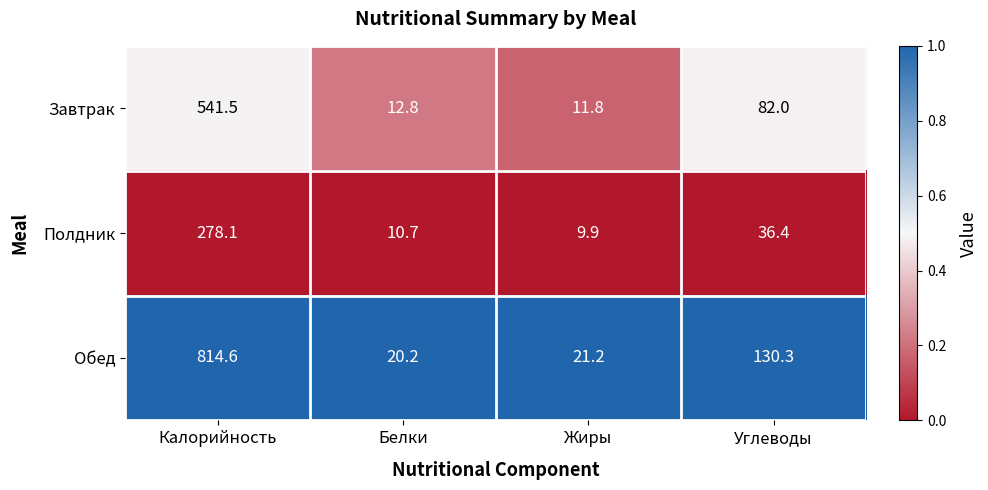

Which category has the lowest value across all series?

Жиры